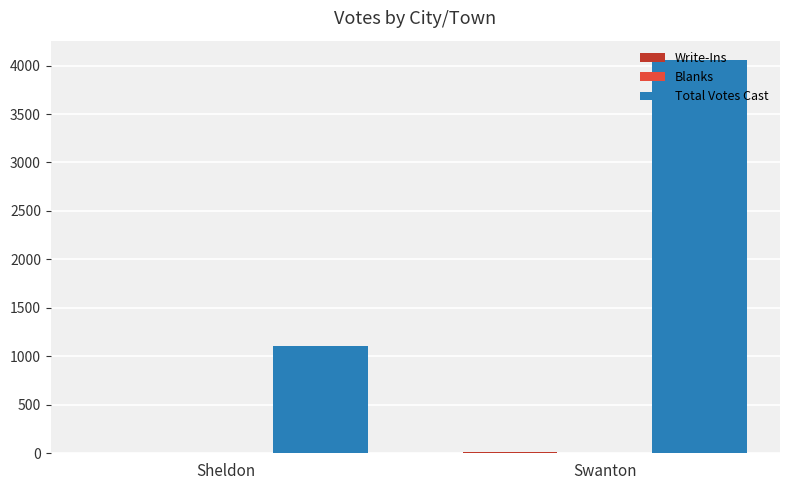

How many data points does each series have?

2